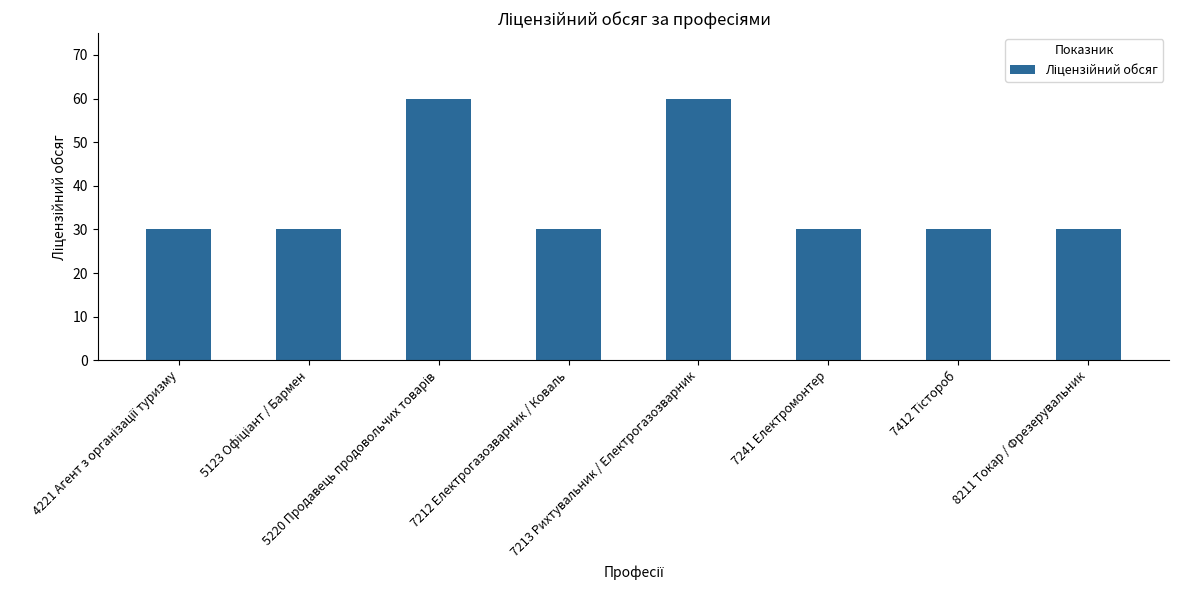

How many bars are there in total?

8